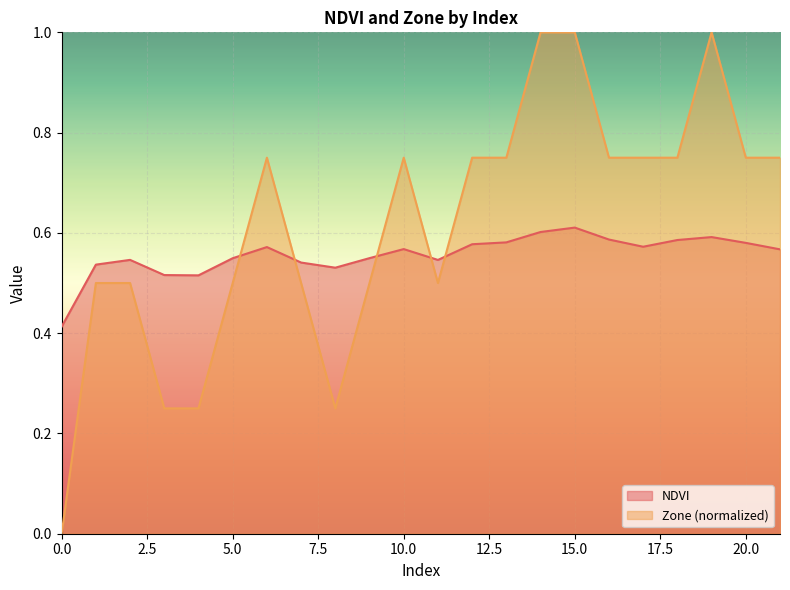

True or false: Zone has a value of 0.5 at 0.

False